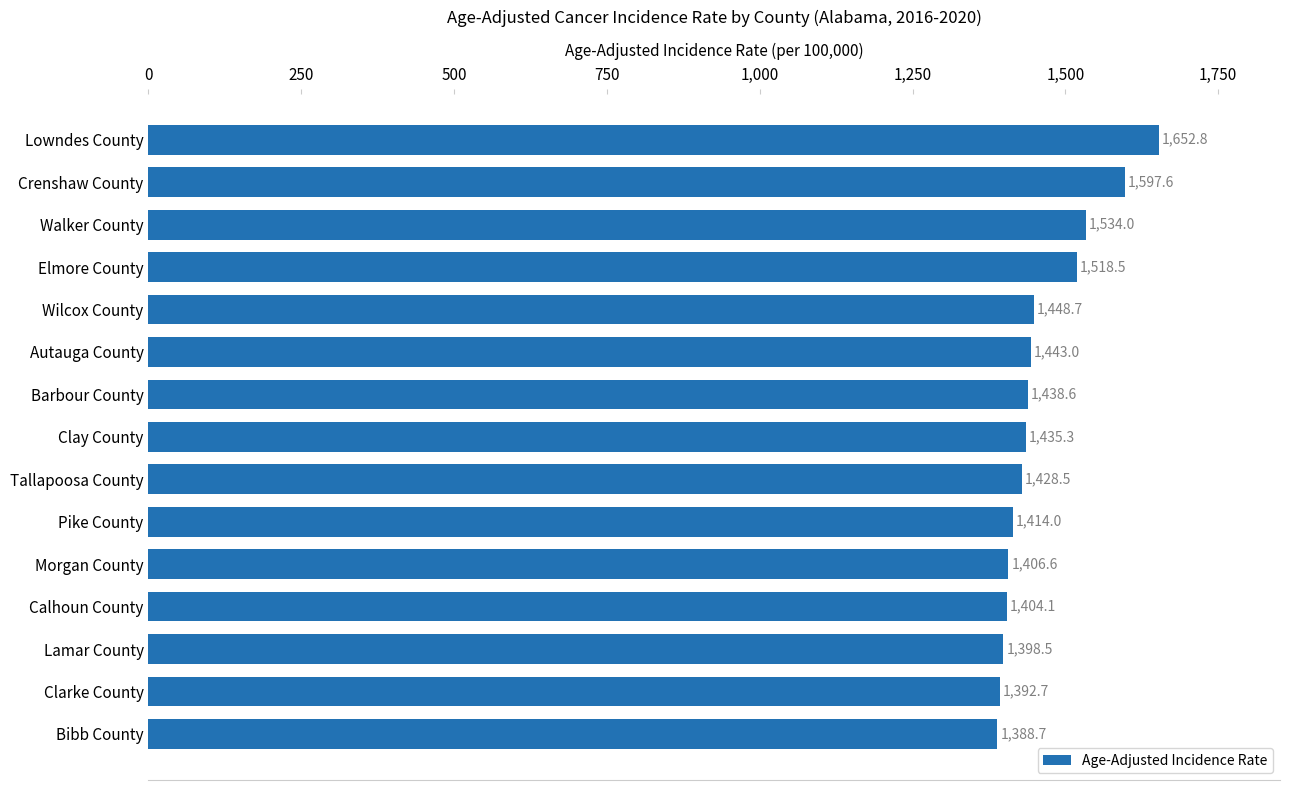

Reading top to bottom, transcribe all the data shown in this chart.

1652.8	1597.6	1534.0	1518.5	1448.7	1443.0	1438.6	1435.3	1428.5	1414.0	1406.6	1404.1	1398.5	1392.7	1388.7